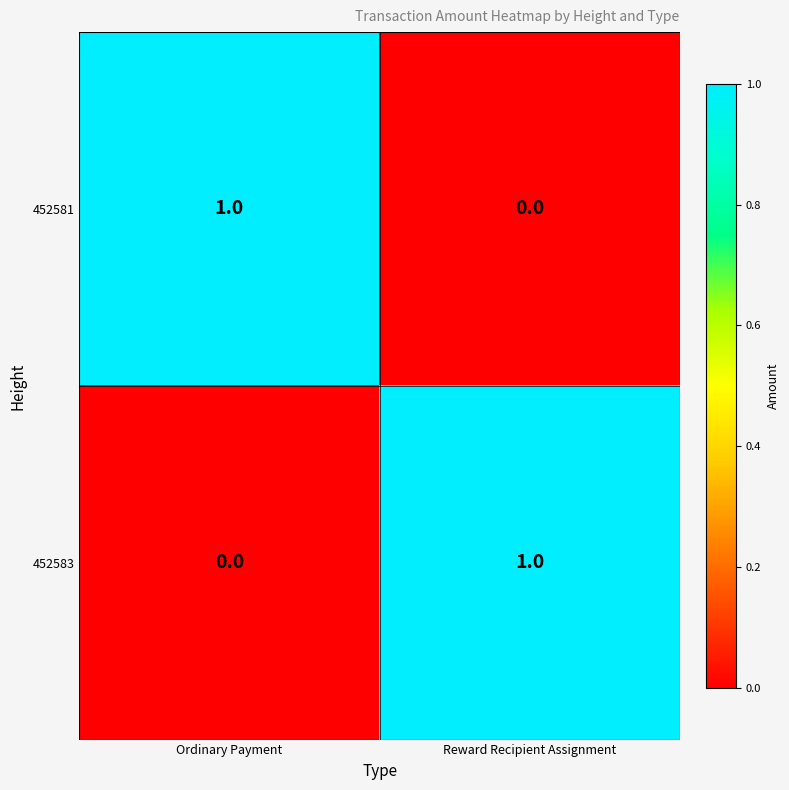

Rank the categories by 452583 value from highest to lowest.

Reward Recipient Assignment, Ordinary Payment